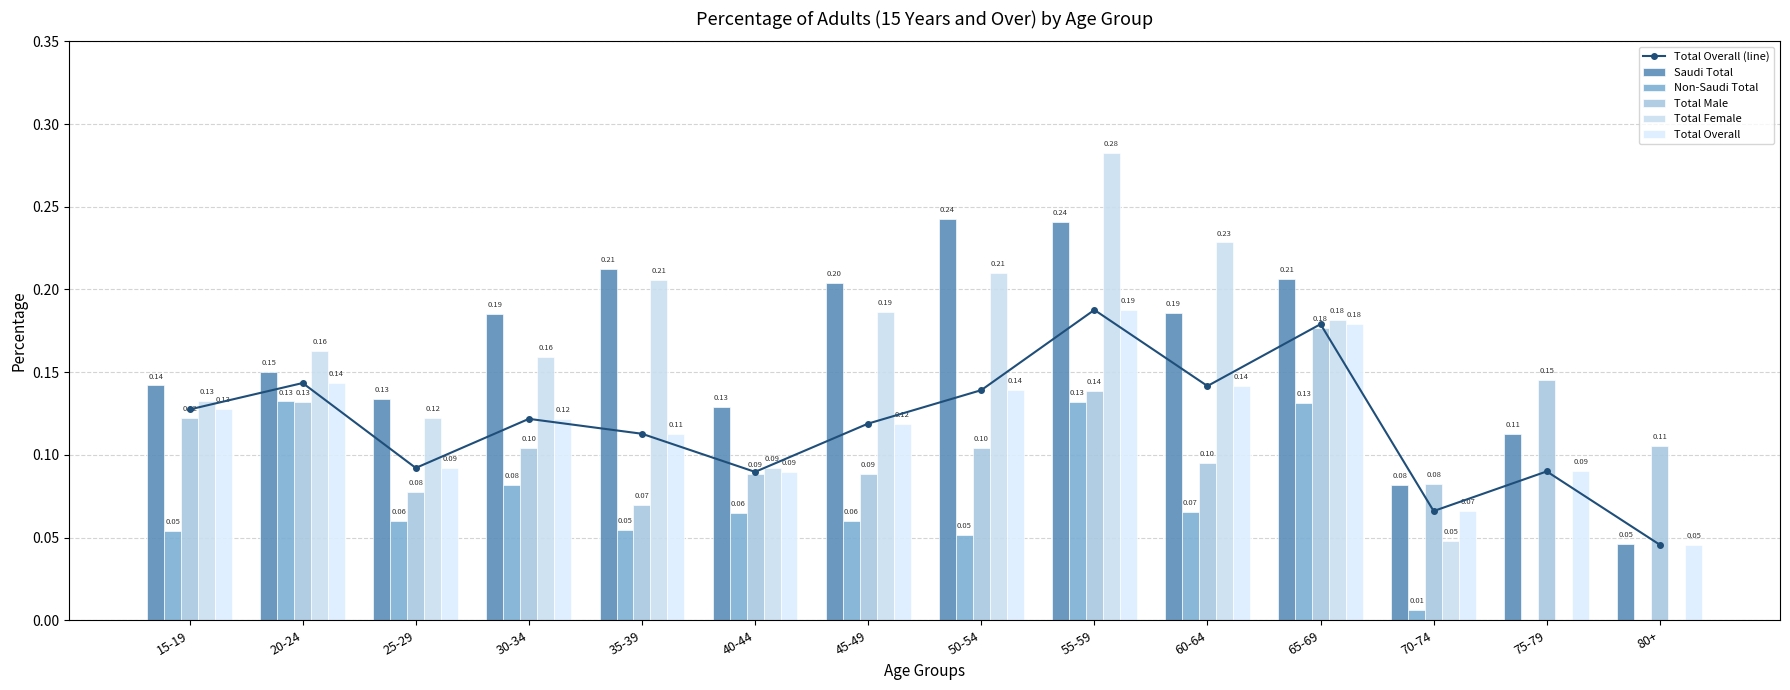

Reading right to left, what are all the values shown in this chart?

Total Overall (line): 80+=0.0	75-79=0.1	70-74=0.1	65-69=0.2	60-64=0.1	55-59=0.2	50-54=0.1	45-49=0.1	40-44=0.1	35-39=0.1	30-34=0.1	25-29=0.1	20-24=0.1	15-19=0.1
Saudi Total: 80+=0.0	75-79=0.1	70-74=0.1	65-69=0.2	60-64=0.2	55-59=0.2	50-54=0.2	45-49=0.2	40-44=0.1	35-39=0.2	30-34=0.2	25-29=0.1	20-24=0.2	15-19=0.1
Non-Saudi Total: 80+=0.0	75-79=0.0	70-74=0.0	65-69=0.1	60-64=0.1	55-59=0.1	50-54=0.1	45-49=0.1	40-44=0.1	35-39=0.1	30-34=0.1	25-29=0.1	20-24=0.1	15-19=0.1
Total Male: 80+=0.1	75-79=0.1	70-74=0.1	65-69=0.2	60-64=0.1	55-59=0.1	50-54=0.1	45-49=0.1	40-44=0.1	35-39=0.1	30-34=0.1	25-29=0.1	20-24=0.1	15-19=0.1
Total Female: 80+=0.0	75-79=0.0	70-74=0.0	65-69=0.2	60-64=0.2	55-59=0.3	50-54=0.2	45-49=0.2	40-44=0.1	35-39=0.2	30-34=0.2	25-29=0.1	20-24=0.2	15-19=0.1
Total Overall: 80+=0.0	75-79=0.1	70-74=0.1	65-69=0.2	60-64=0.1	55-59=0.2	50-54=0.1	45-49=0.1	40-44=0.1	35-39=0.1	30-34=0.1	25-29=0.1	20-24=0.1	15-19=0.1